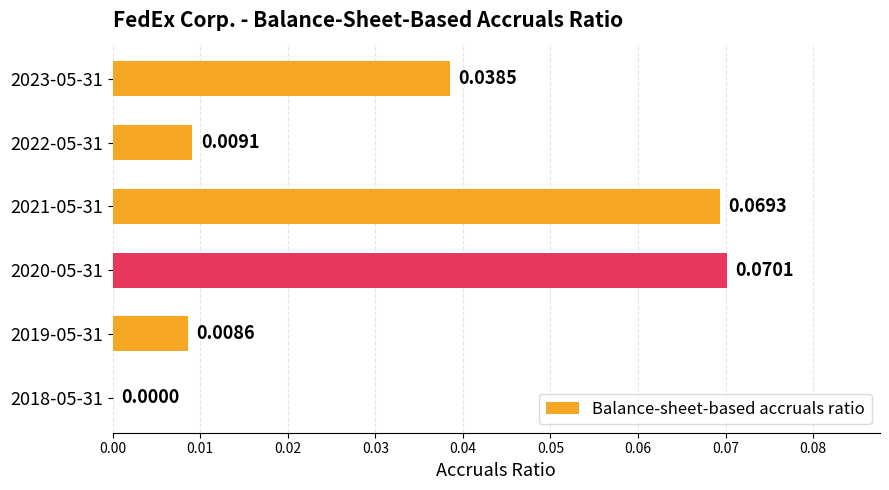

How many categories are shown in the chart?

6